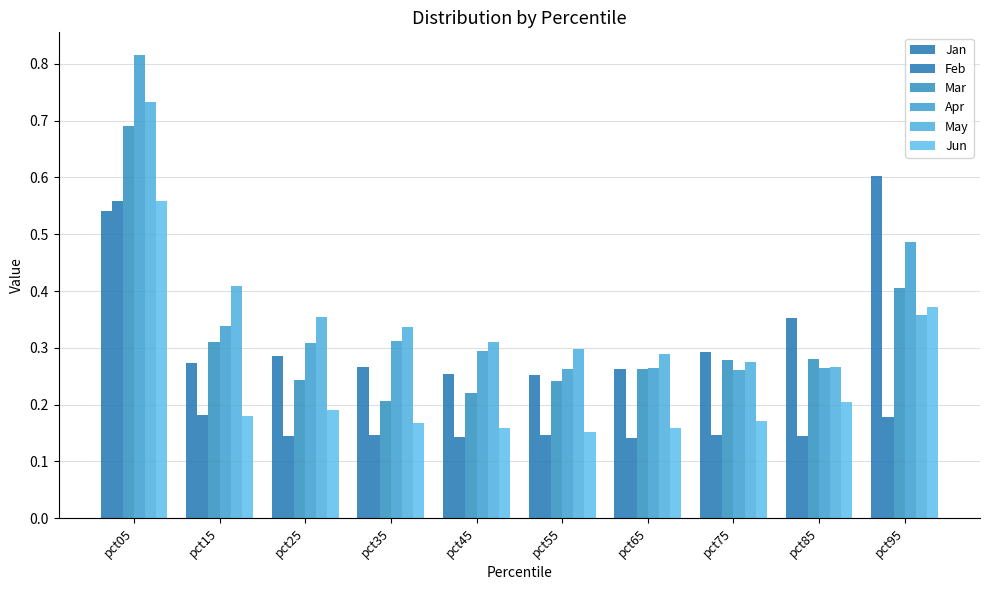

What is the minimum value shown in the chart?

0.1